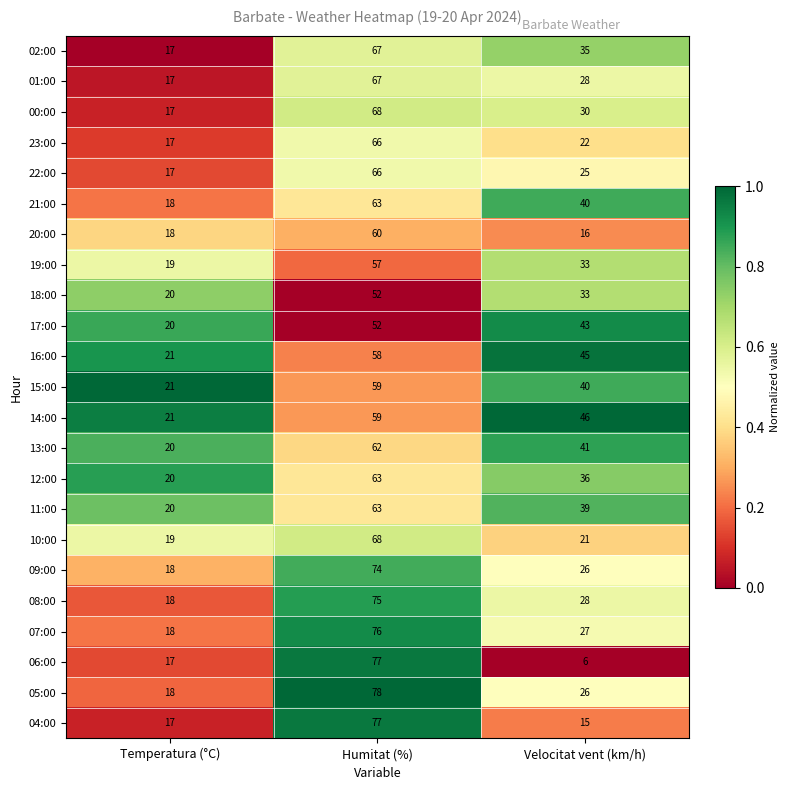

Rank the categories by 18:00 value from highest to lowest.

Humitat (%), Velocitat vent (km/h), Temperatura (°C)